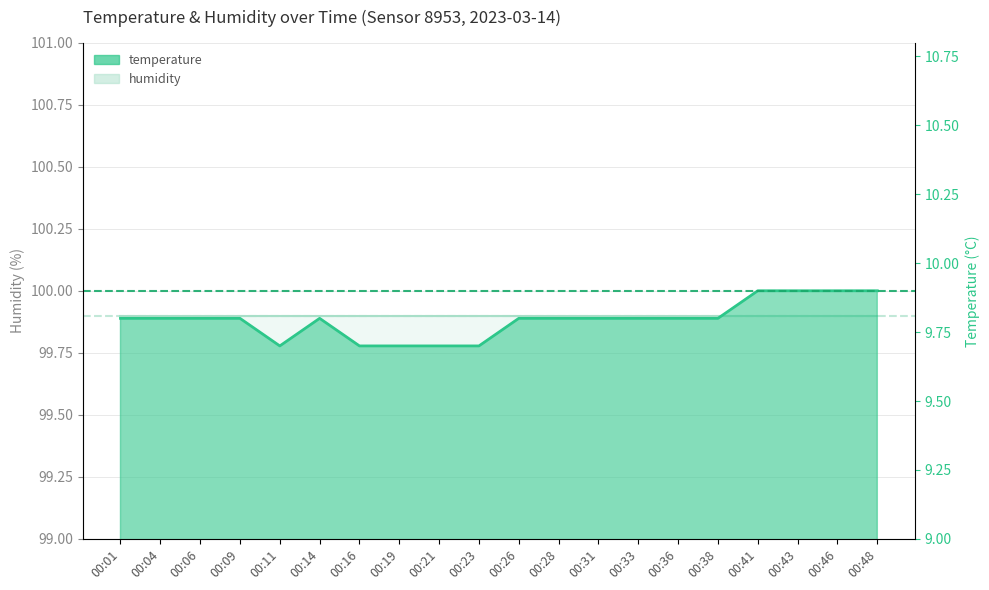

How many values are between 9 and 10?

20